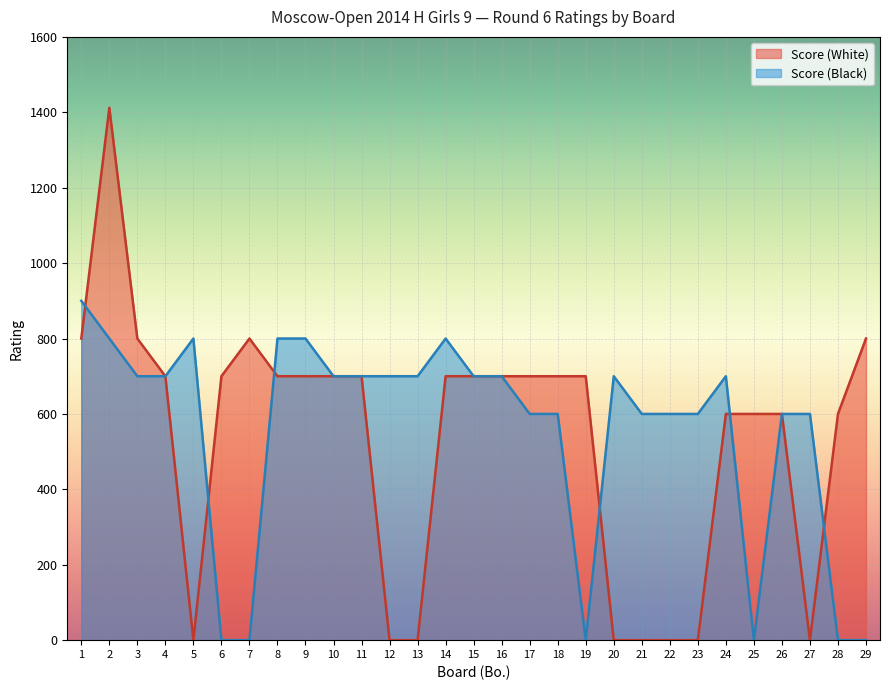

Reading right to left, extract all data points from this chart.

Score (White): 800	600	0	600	600	600	0	0	0	0	700	700	700	700	700	700	0	0	700	700	700	700	800	700	0	700	800	1412	800
Score (Black): 0	0	600	600	0	700	600	600	600	700	0	600	600	700	700	800	700	700	700	700	800	800	0	0	800	700	700	800	900